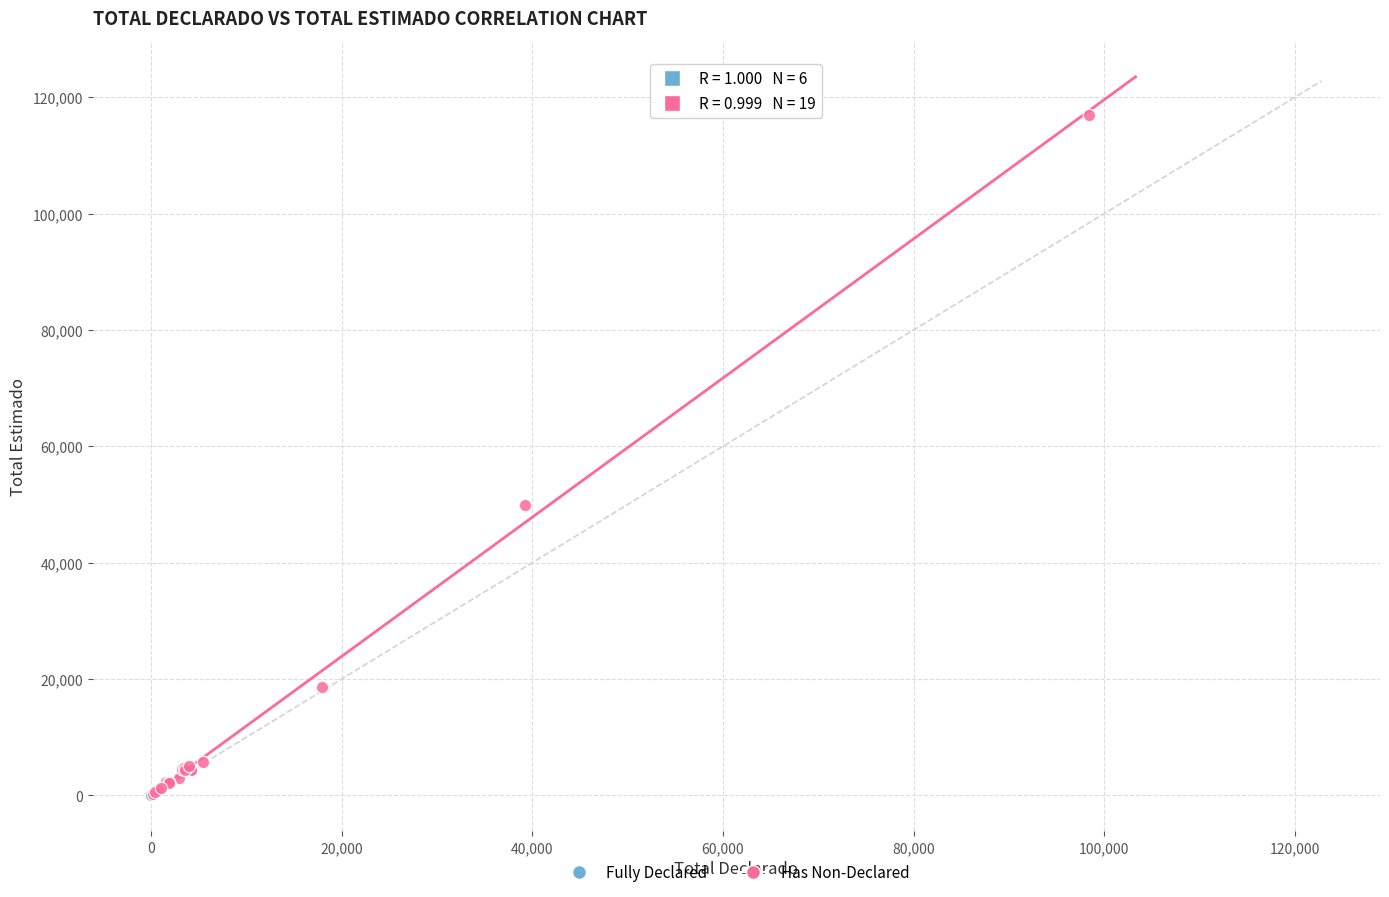

What are all the series names shown in the legend?

Fully Declared, Has Non-Declared